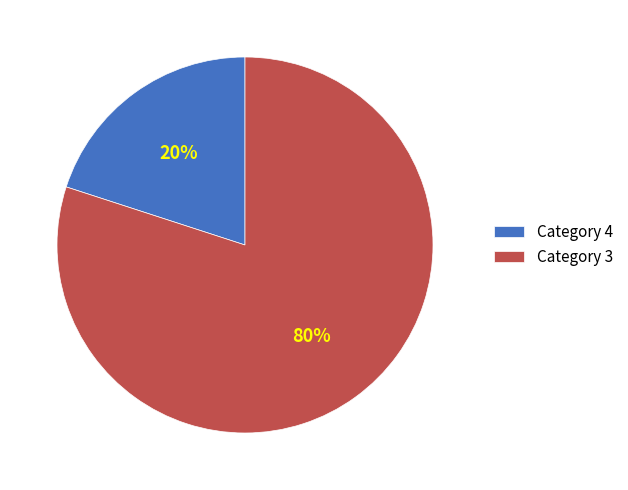

To the nearest percent, what is the difference between the largest and smallest slice percentages?

60%